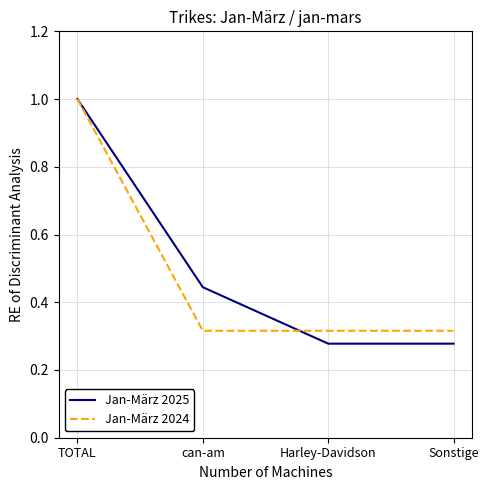

How many lines are shown in the chart?

2